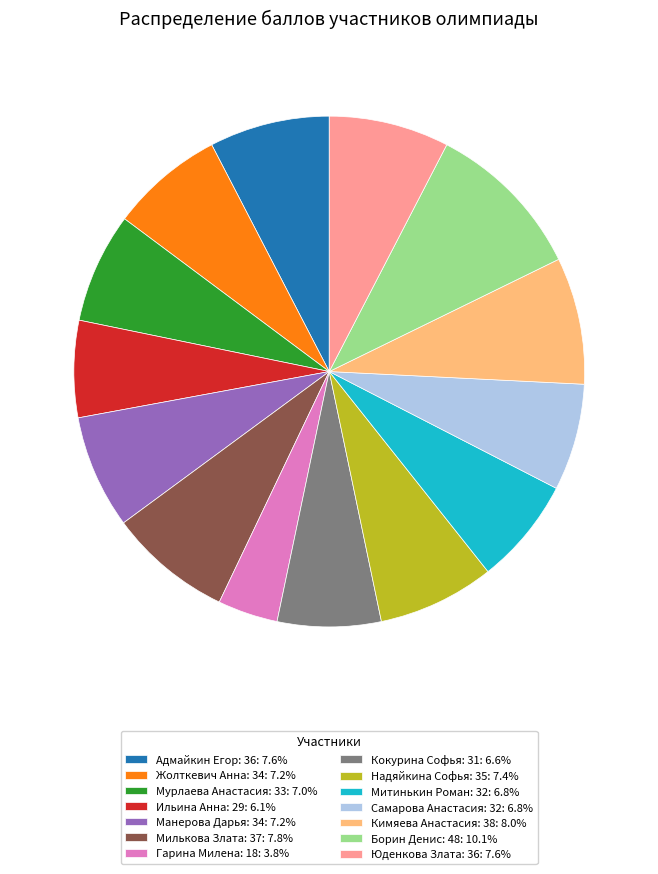

Combined, do Кокурина Софья: 31 and Надяйкина Софья: 35 account for over 50%?

No